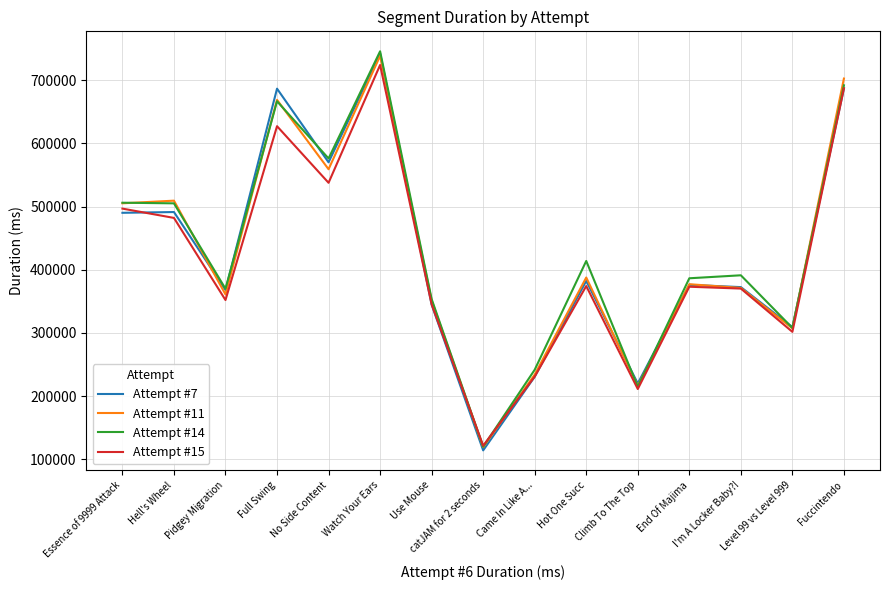

What is the difference between the maximum and minimum values in the Attempt #14 series?

625813